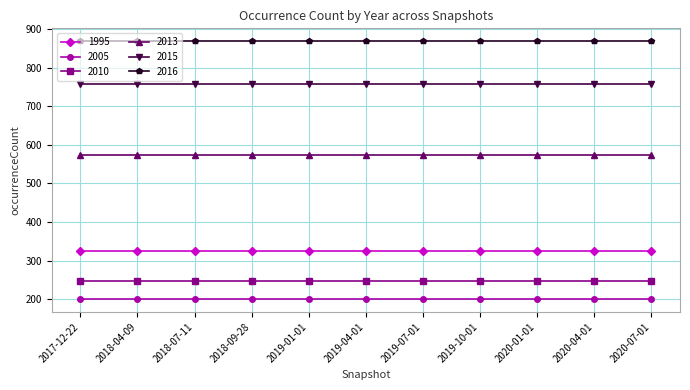

At 2018-07-11, list the series in order from smallest to largest.

2005, 2010, 1995, 2013, 2015, 2016